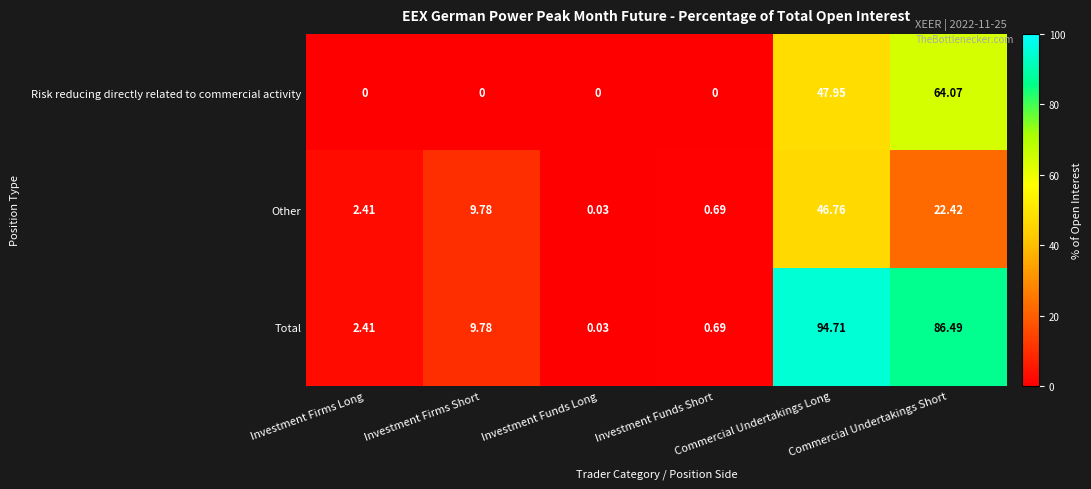

Which series has the widest spread of values?

Total